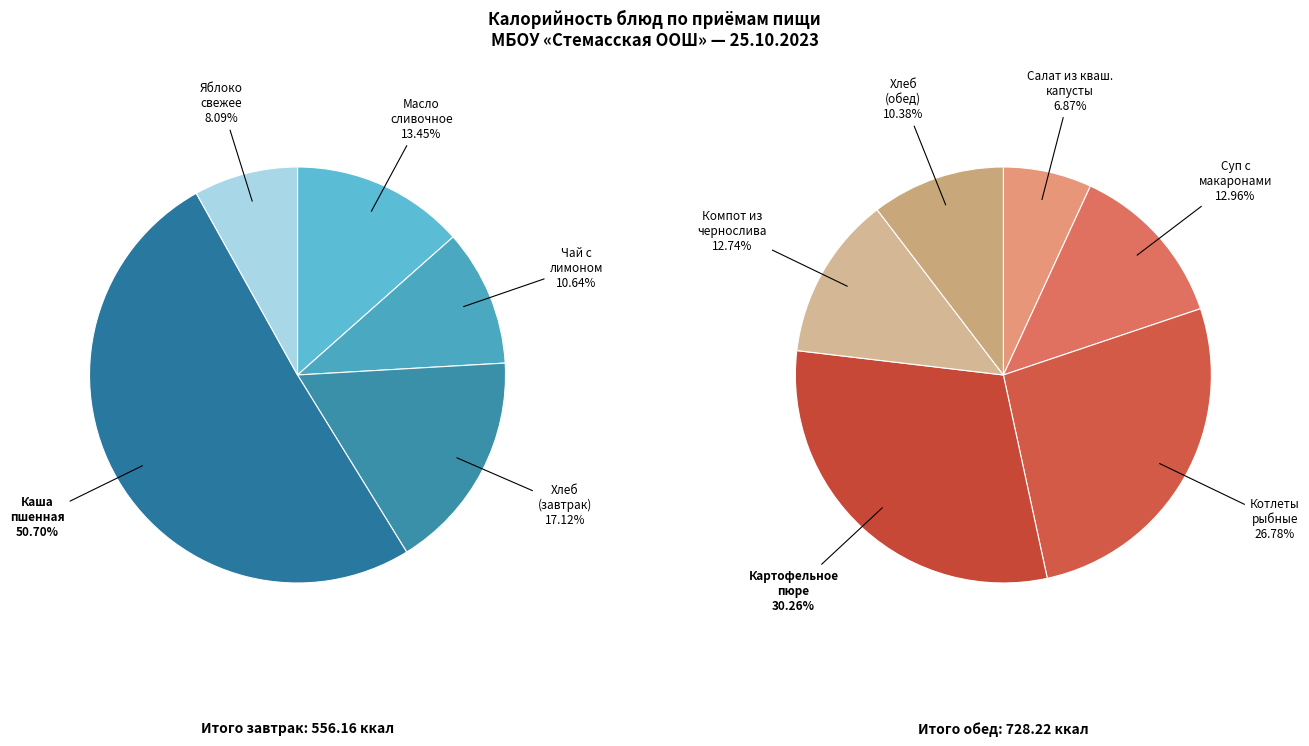

Which slice is the largest?

Завтрак (Каша пшенная)